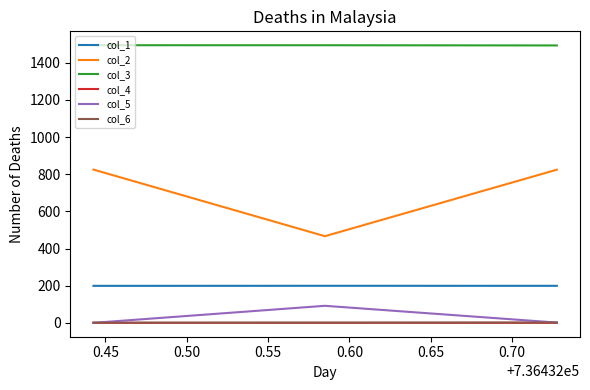

Which series has the largest total across all categories?

col_3